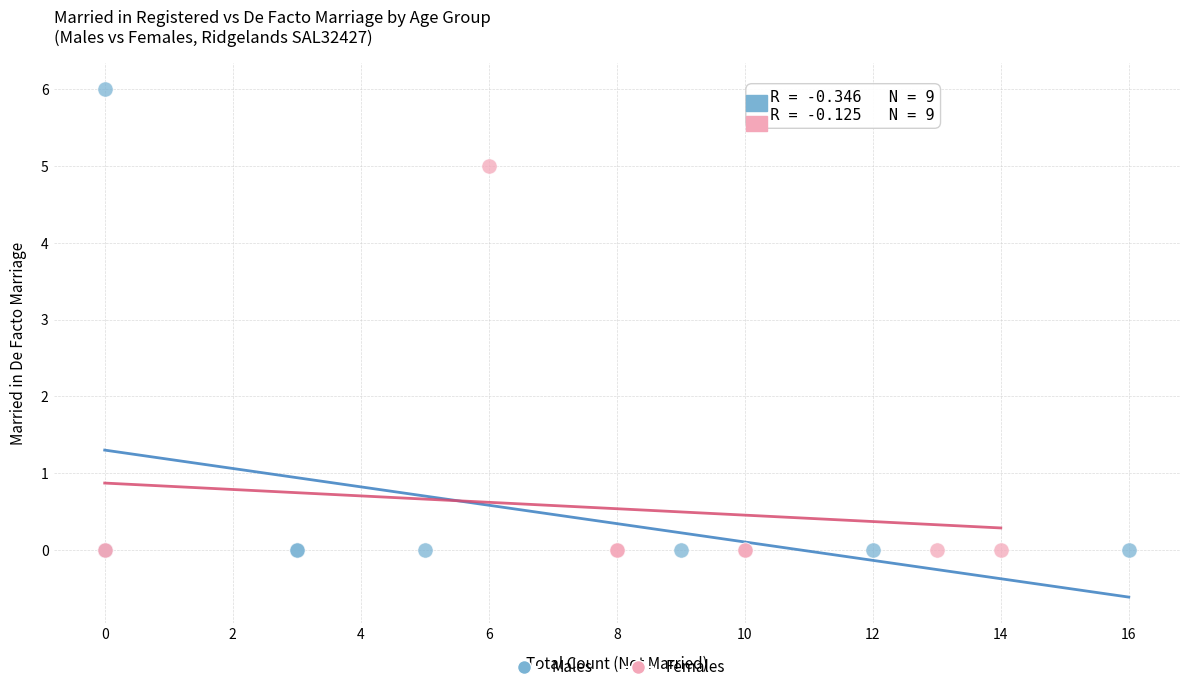

Which series reaches the maximum Y coordinate?

Males